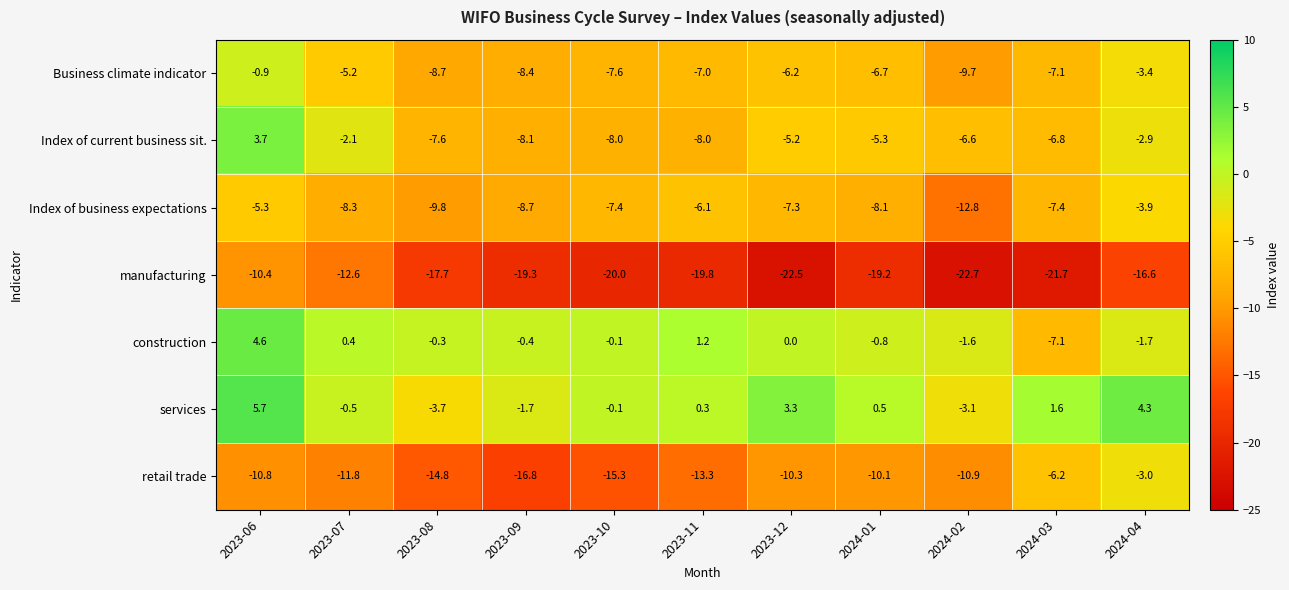

Is it true that Index of current business sit. equals -6.6 at 2024-02?

True